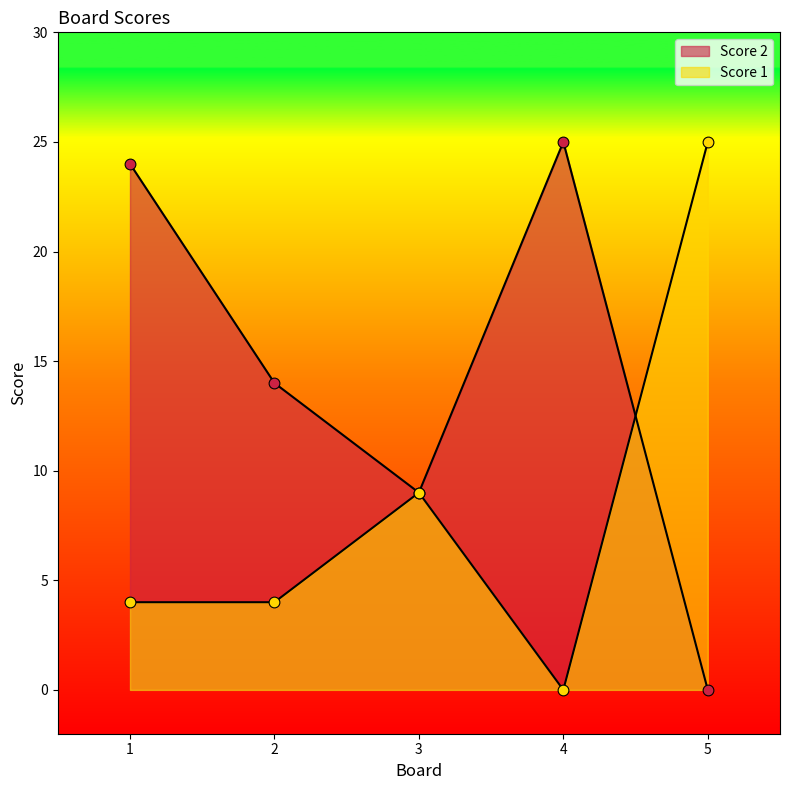

What are all the series names shown in the legend?

Score 2, Score 1